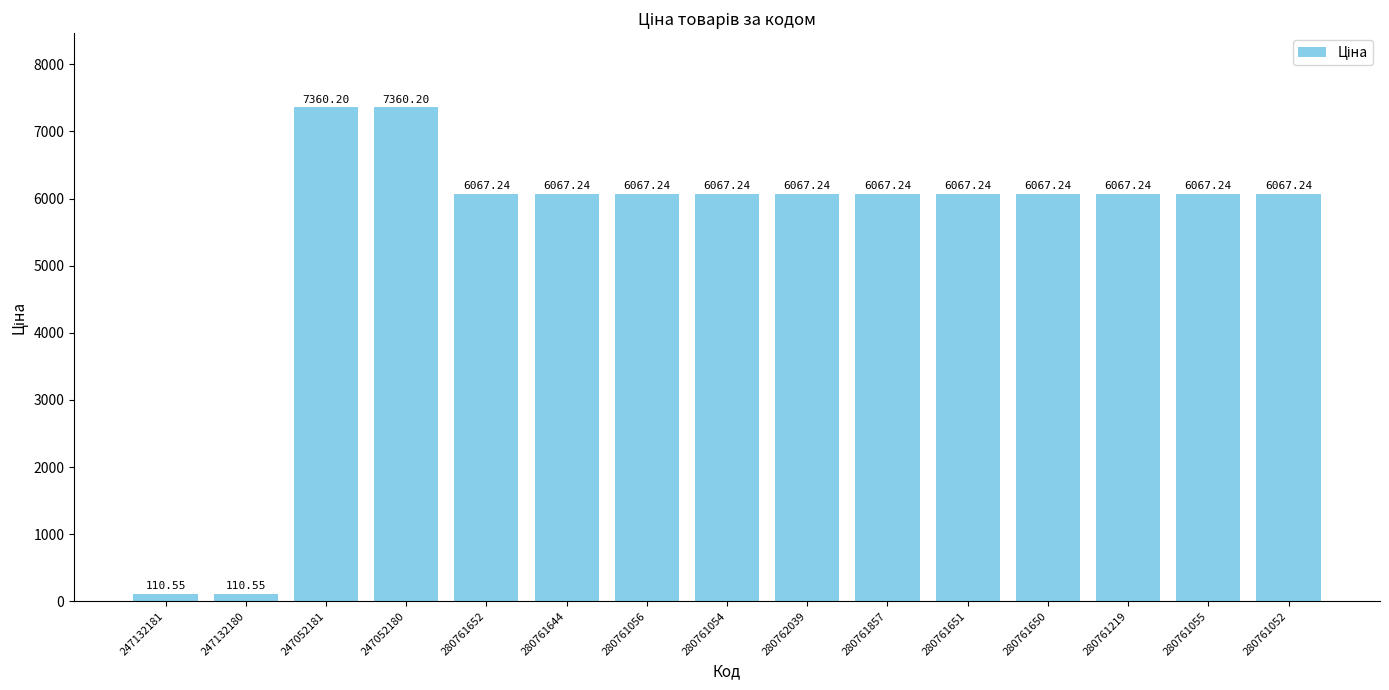

Does the chart contain any negative values?

No